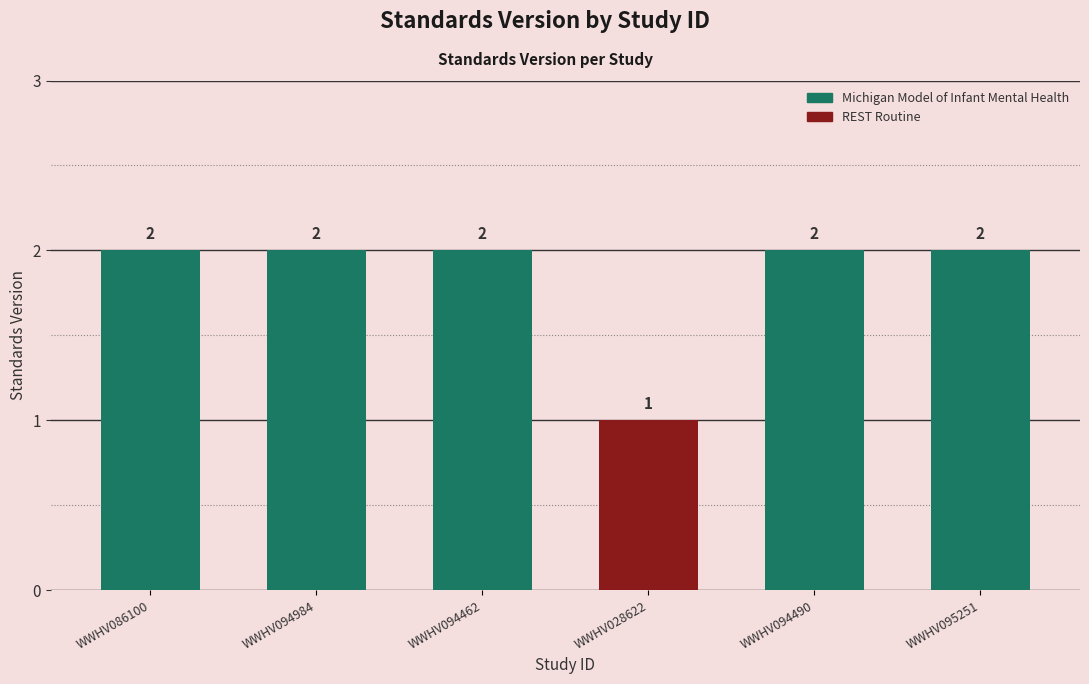

The chart shows a value of 0 at WWHV028622. True or false?

False